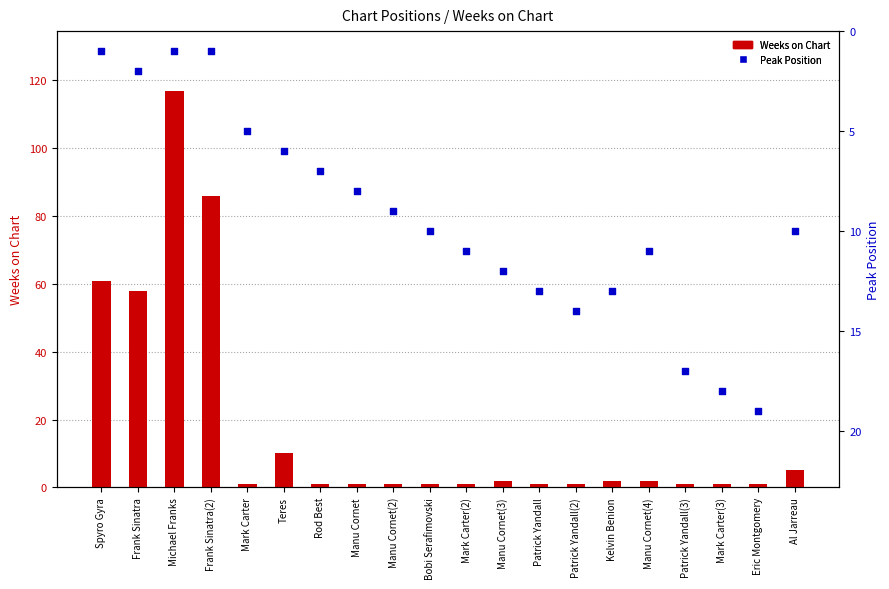

Which series reaches the minimum Y coordinate?

Weeks on Chart